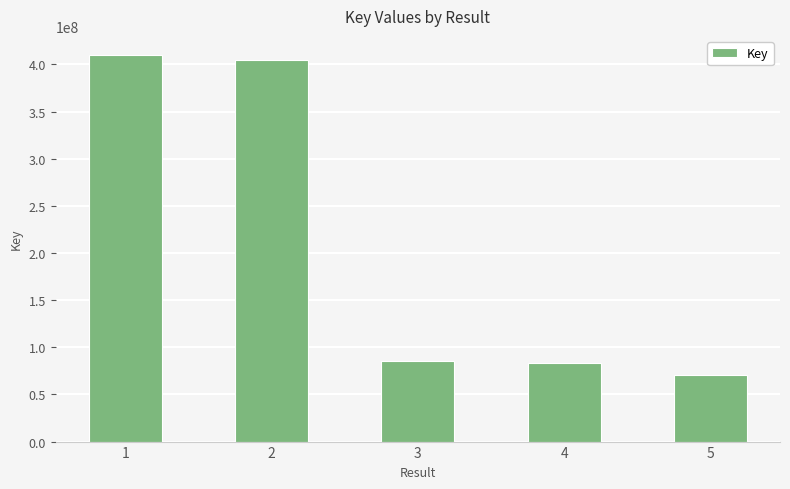

What is the minimum value shown in the chart?

70710782